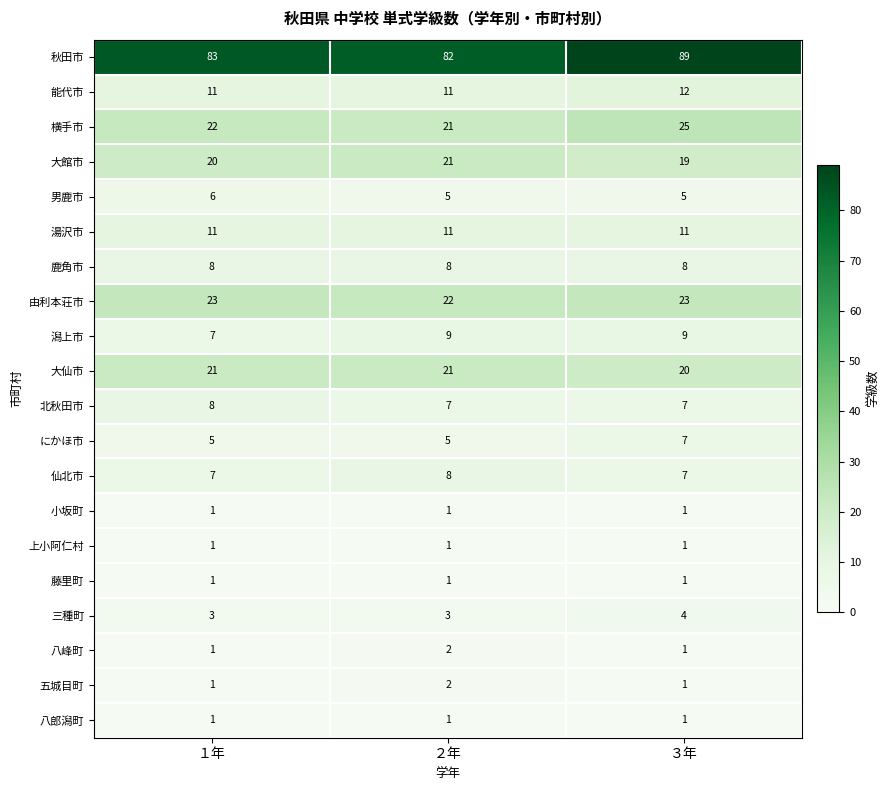

What is the average value of the 仙北市 series?

7